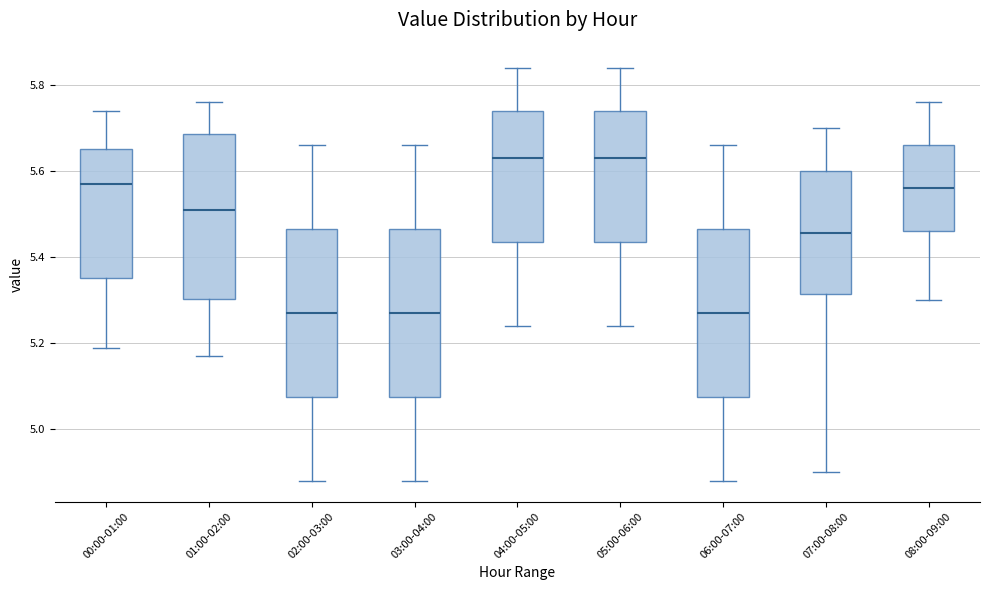

Reading left to right, transcribe this box plot: for each box, give where its median line is, the range the box spans, and where its two whiskers end, as read against the y-axis. The values are not printed on the chart, so give them approximately, as read against the axis.

00:00-01:00: median 5.58, box 5.36 to 5.66, whiskers 5.20 to 5.74
01:00-02:00: median 5.52, box 5.30 to 5.68, whiskers 5.18 to 5.76
02:00-03:00: median 5.28, box 5.08 to 5.46, whiskers 4.88 to 5.66
03:00-04:00: median 5.28, box 5.08 to 5.46, whiskers 4.88 to 5.66
04:00-05:00: median 5.64, box 5.44 to 5.74, whiskers 5.24 to 5.84
05:00-06:00: median 5.64, box 5.44 to 5.74, whiskers 5.24 to 5.84
06:00-07:00: median 5.28, box 5.08 to 5.46, whiskers 4.88 to 5.66
07:00-08:00: median 5.46, box 5.32 to 5.60, whiskers 4.90 to 5.70
08:00-09:00: median 5.56, box 5.46 to 5.66, whiskers 5.30 to 5.76